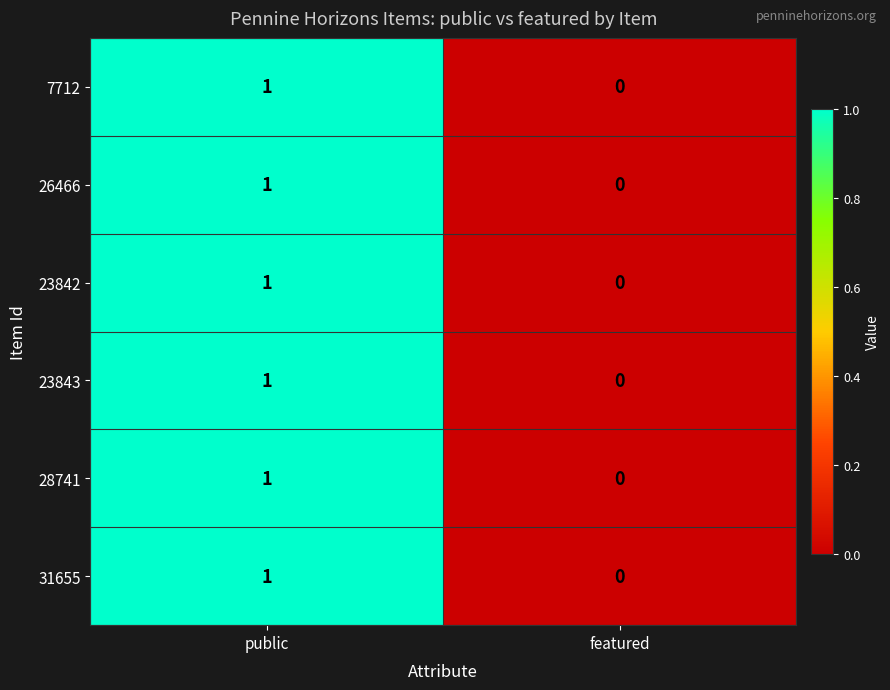

Is it true that 31655 equals -1 at featured?

False